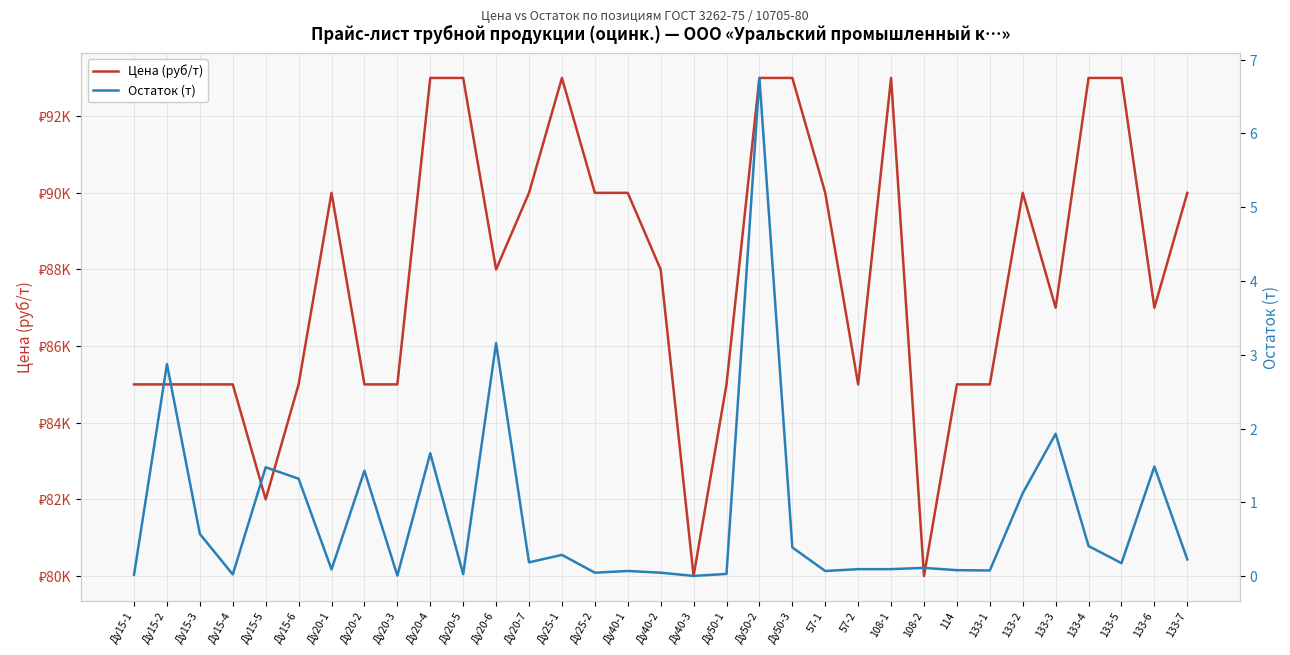

Is it true that Цена (руб/т) equals 93000.0 at 133-4?

True